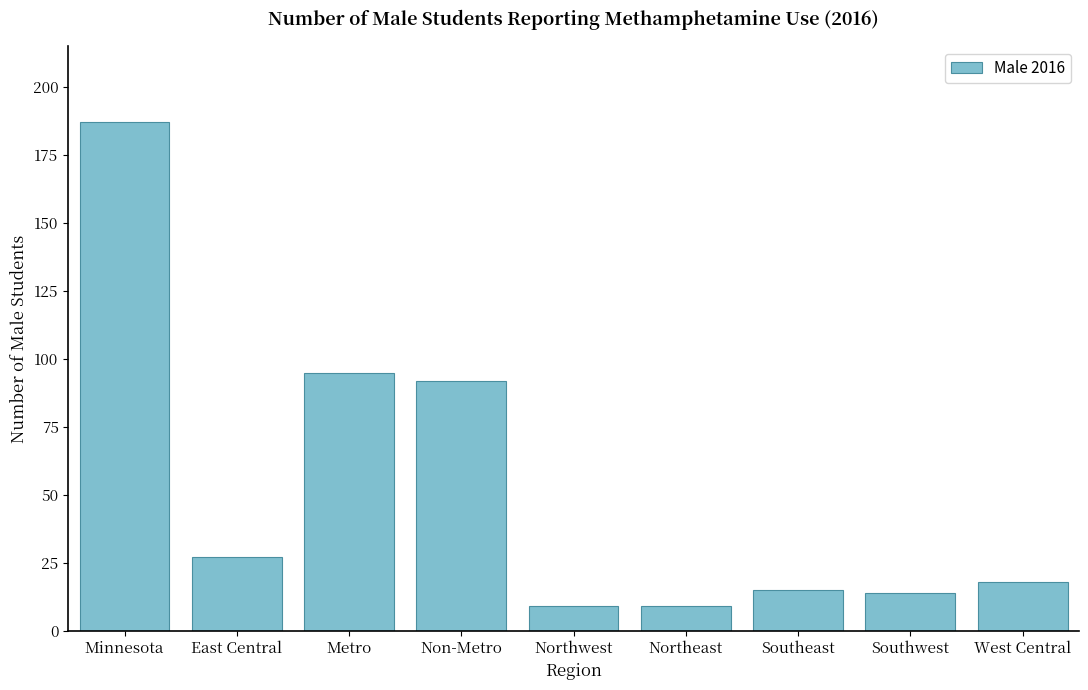

True or false: the data shows 4 at Southeast.

False